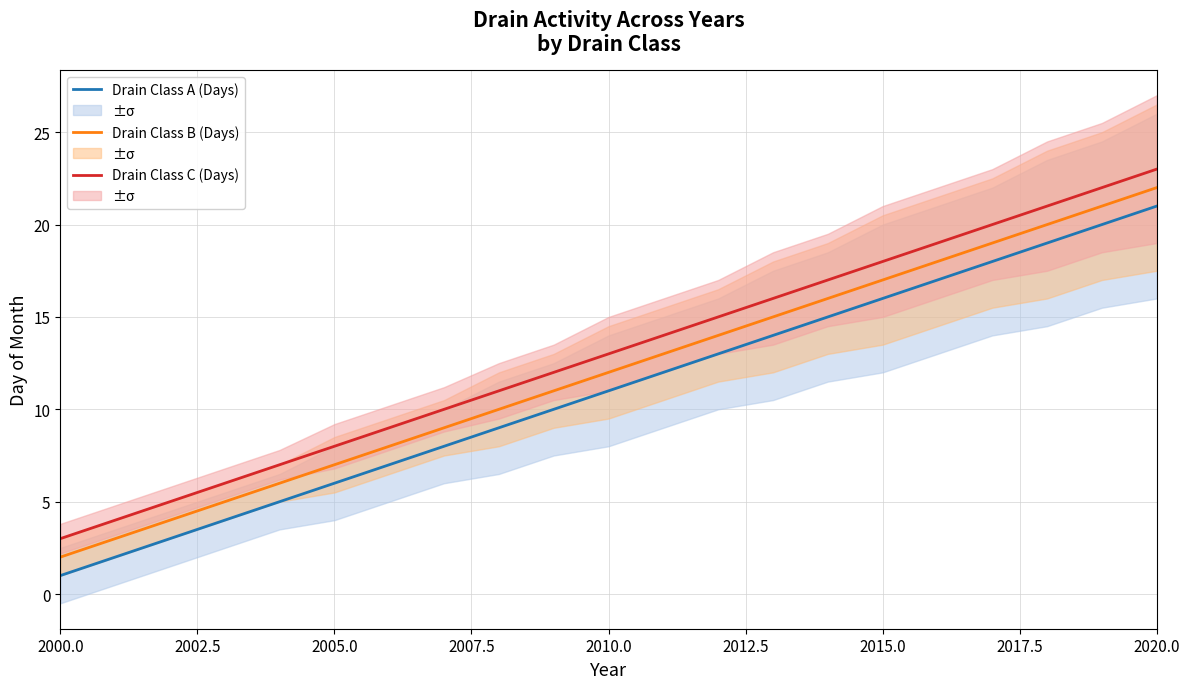

True or false: Drain Class A (Days) and Drain Class B (Days) intersect in this chart.

False